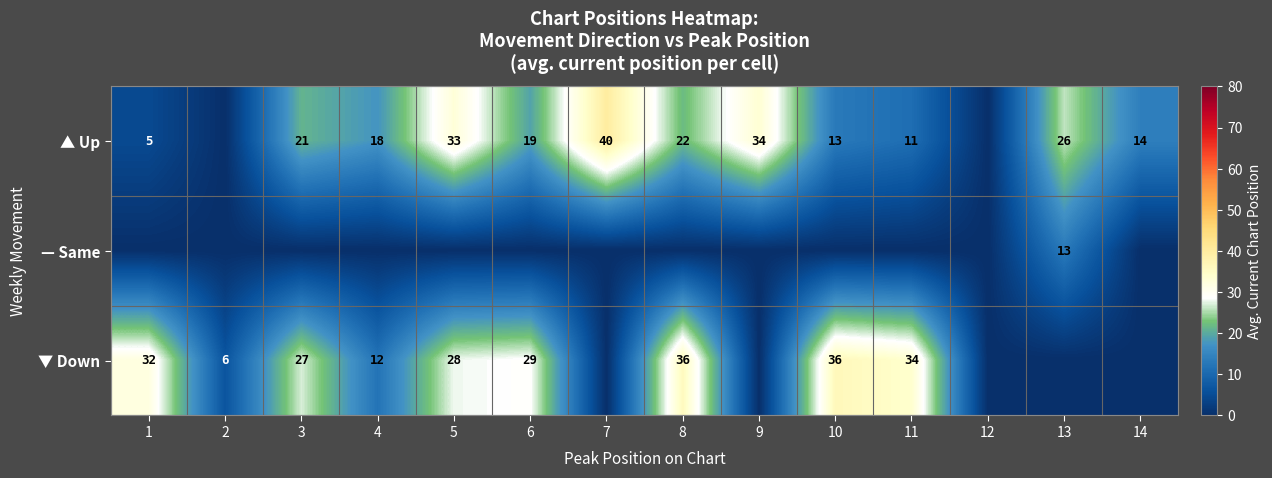

What is the spread (max minus min) of values at 13?

26.0